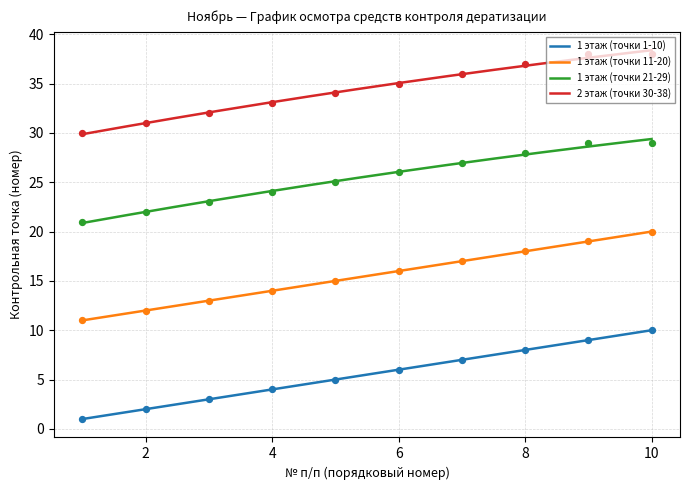

Which series contains the lowest Y value?

1 этаж (точки 1-10)